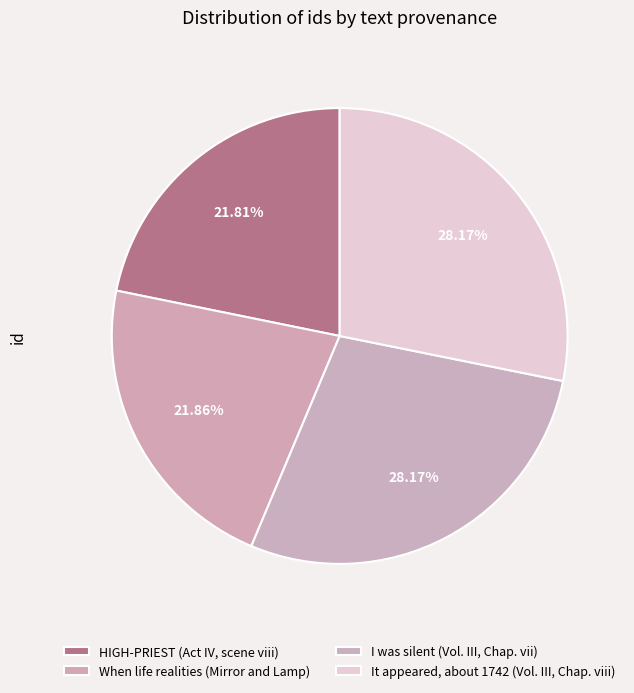

Is it true that It appeared, about 1742 (Vol. III, Chap. viii) is 15% of the pie?

False